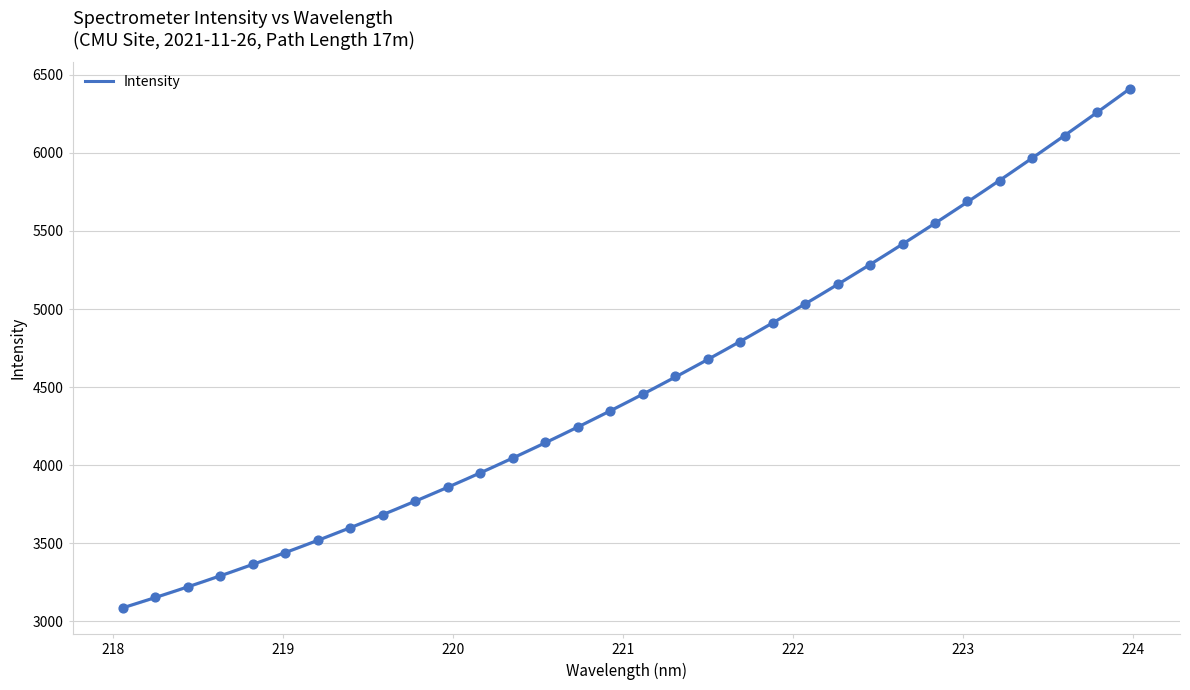

Which has a higher value, 220.5444 or 222.0721?

222.0721